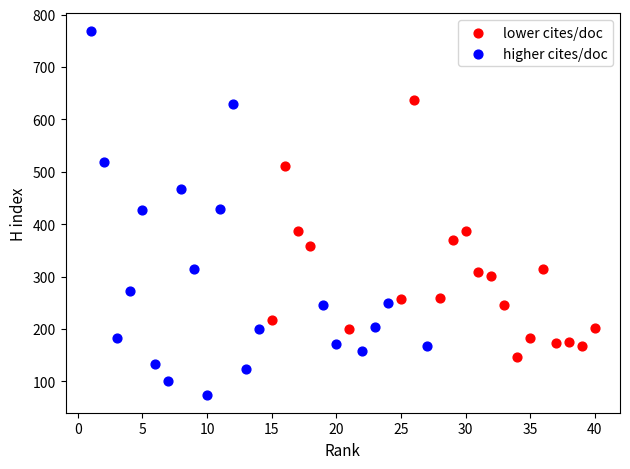

Which series reaches the minimum Y coordinate?

higher cites/doc